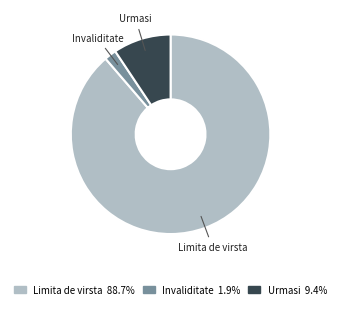

Count the number of slices in the pie.

3